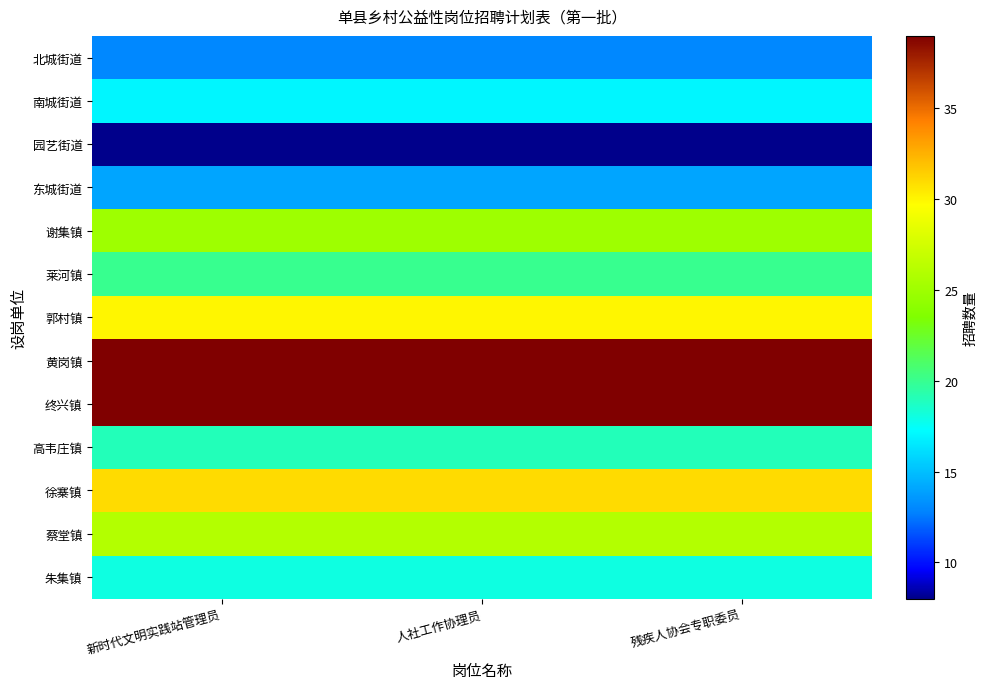

Rank the series at 残疾人协会专职委员 from lowest to highest value.

园艺街道, 北城街道, 东城街道, 南城街道, 朱集镇, 高韦庄镇, 莱河镇, 谢集镇, 蔡堂镇, 郭村镇, 徐寨镇, 黄岗镇, 终兴镇